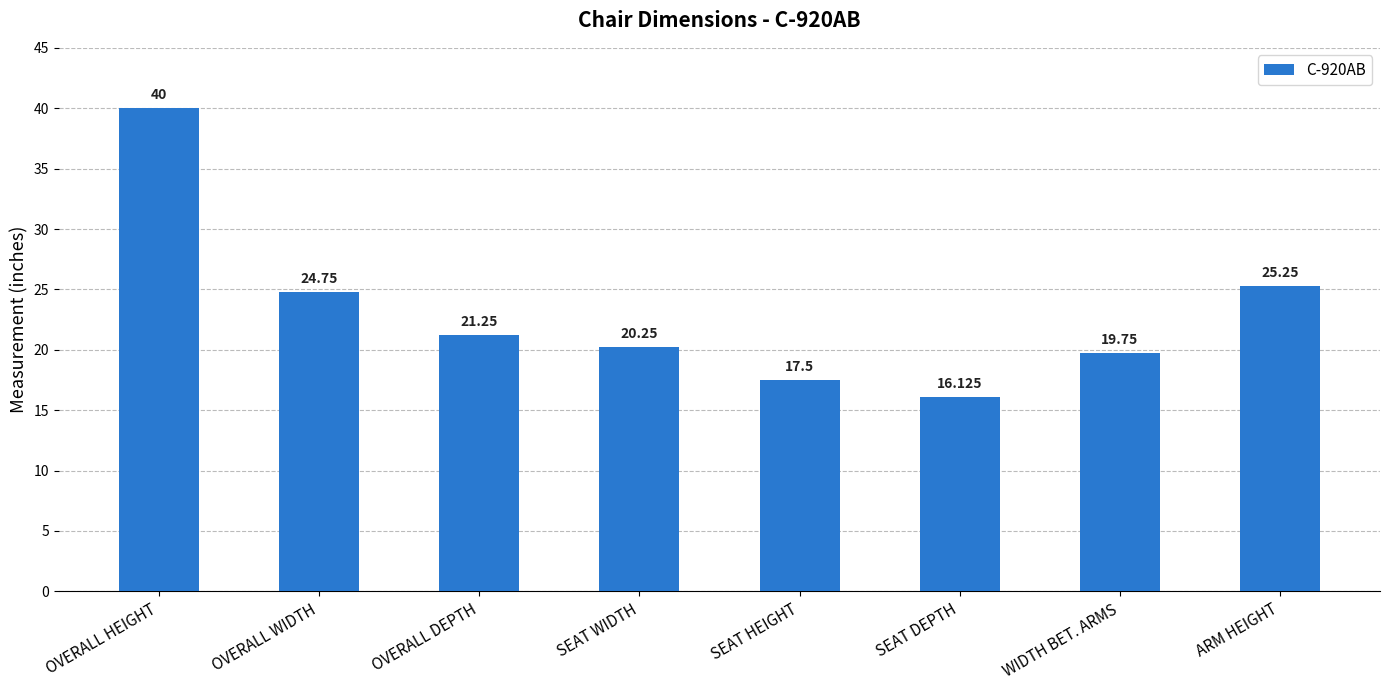

Rank the categories by value from highest to lowest.

OVERALL HEIGHT, ARM HEIGHT, OVERALL WIDTH, OVERALL DEPTH, SEAT WIDTH, WIDTH BET. ARMS, SEAT HEIGHT, SEAT DEPTH